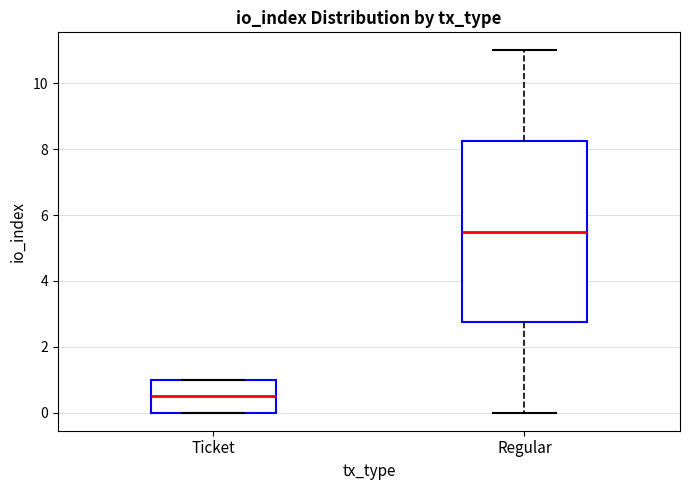

Reading left to right, transcribe this box plot: for each box, give where its median line is, the range the box spans, and where its two whiskers end, as read against the y-axis. The values are not printed on the chart, so give them approximately, as read against the axis.

Ticket: median 0.6, box 0.0 to 1.0, whiskers 0.0 to 1.0
Regular: median 5.6, box 2.8 to 8.2, whiskers 0.0 to 11.0